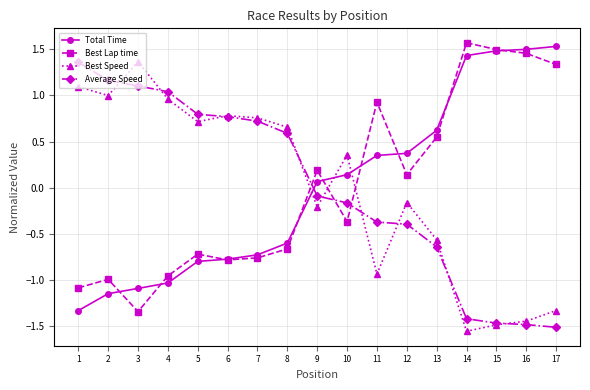

What are all the series names shown in the legend?

Total Time, Best Lap time, Best Speed, Average Speed